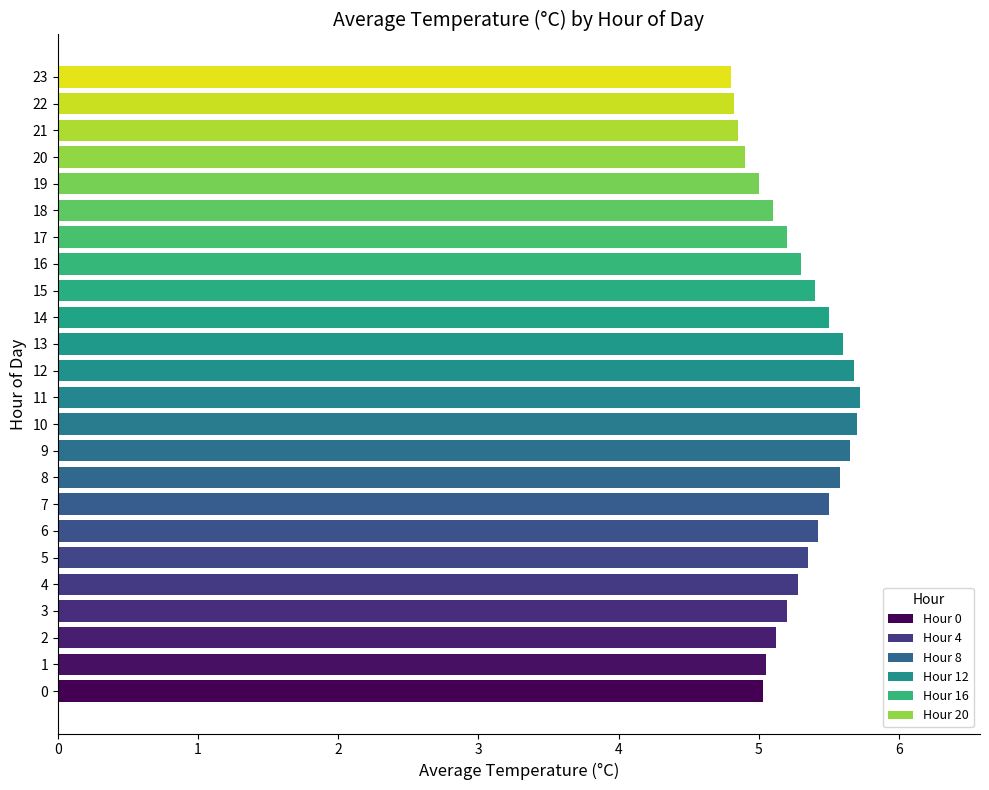

What is the maximum value shown in the chart?

5.7